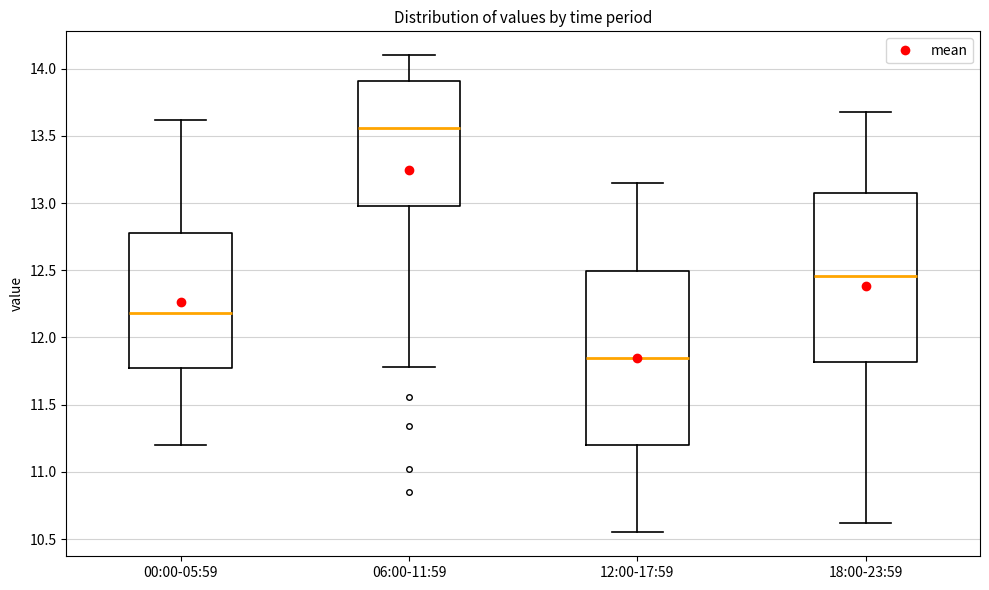

Which box has the lowest median line?

12:00-17:59